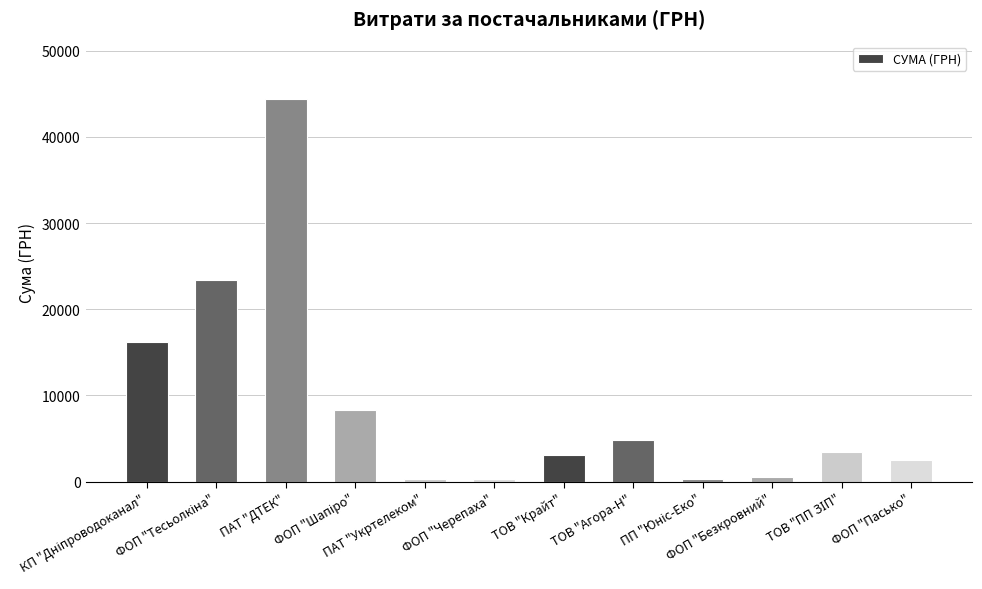

What is the greatest value displayed?

44400.2